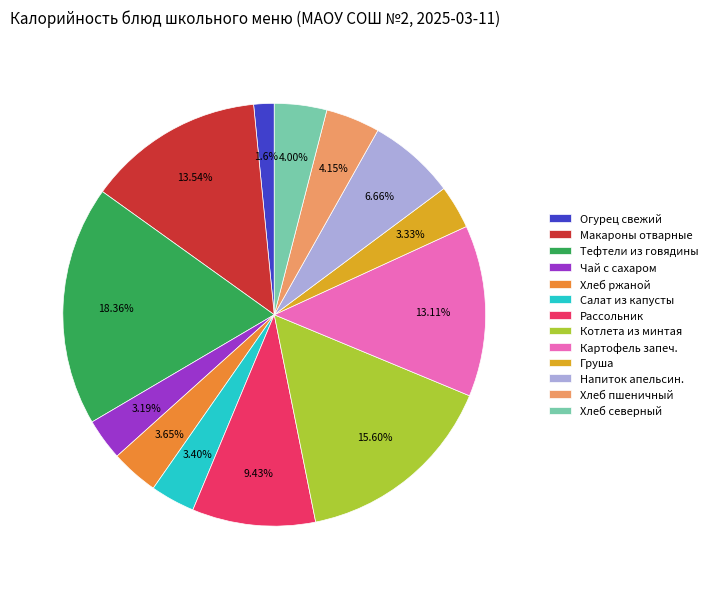

Does Огурец свежий represent more than half of the total?

No